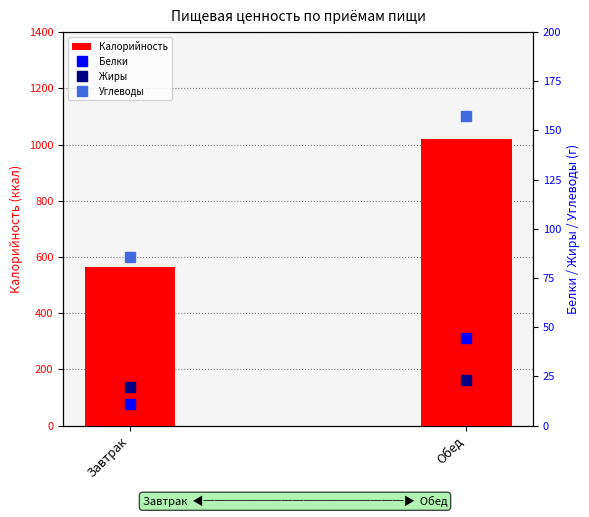

The value of Белки at Обед is 44.5. True or false?

True